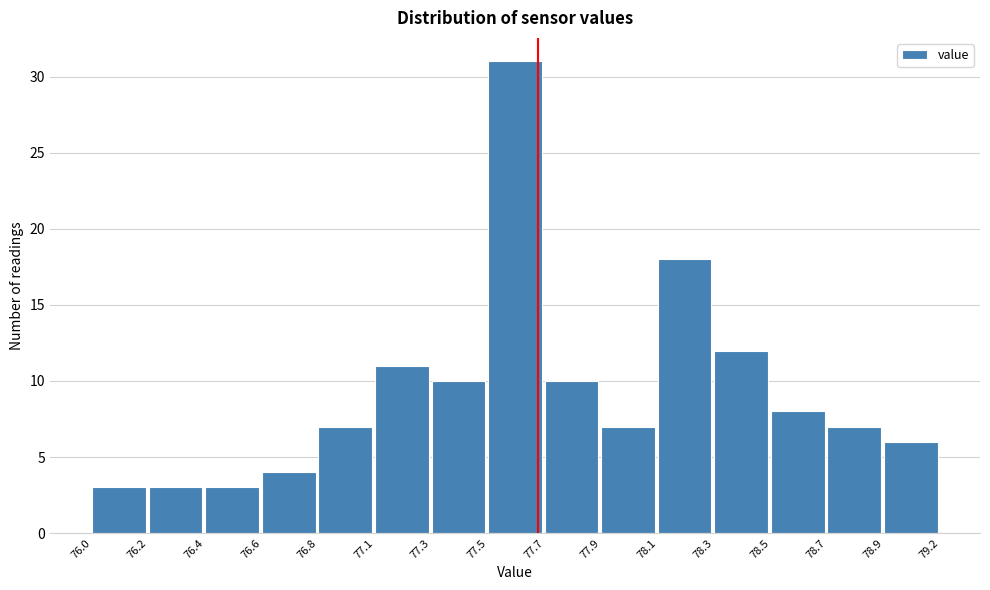

Reading left to right, list all the values displayed in this chart.

3	3	3	4	7	11	10	31	10	7	18	12	8	7	6